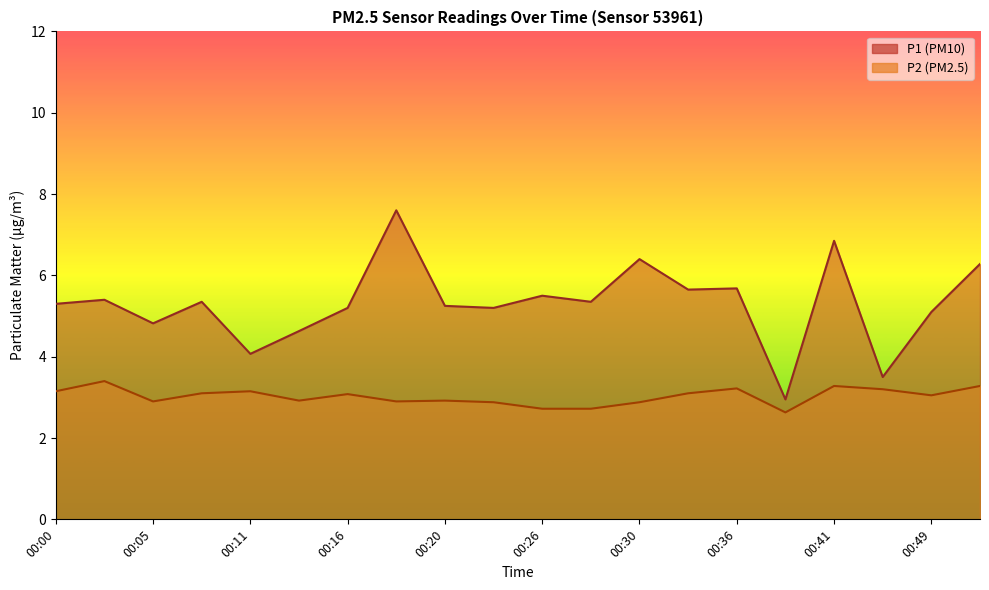

How many lines are shown in the chart?

2